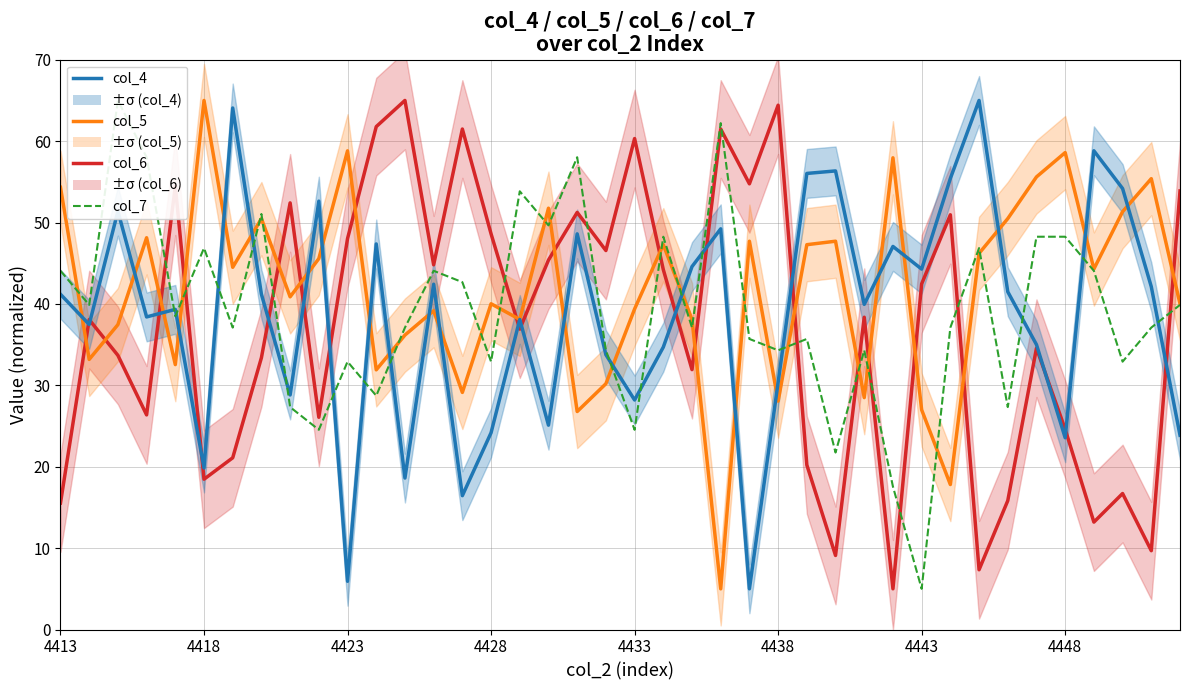

Which category has the lowest value across all series?

29